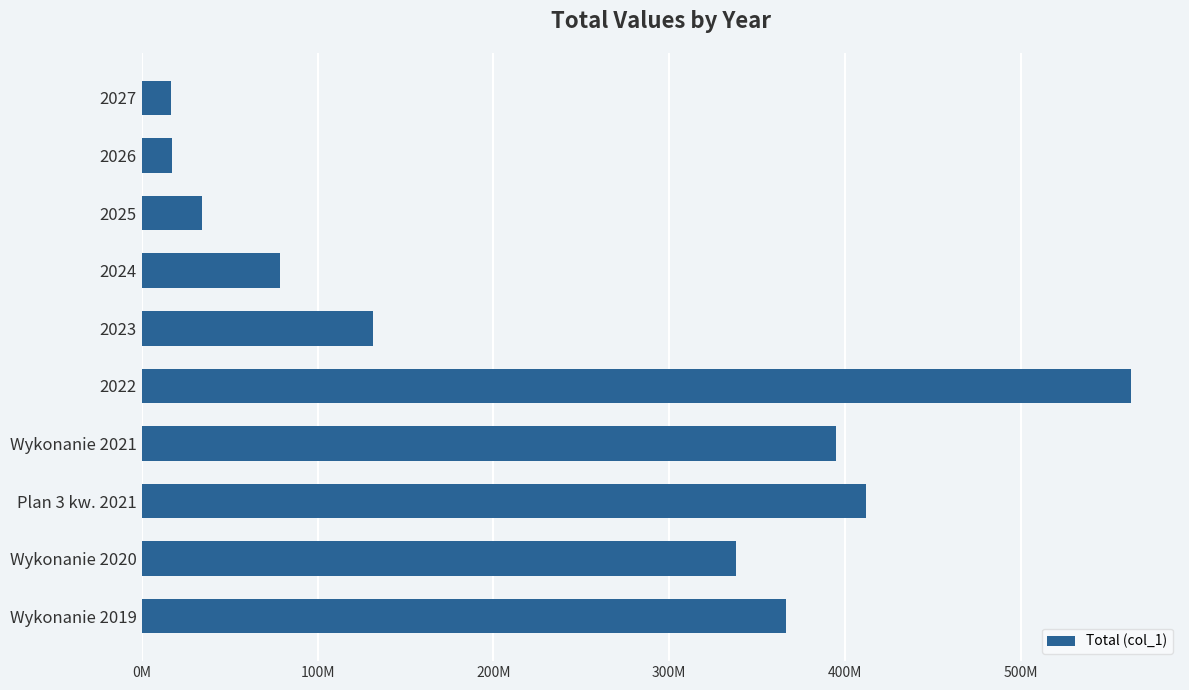

What is the average value?

235257042.1